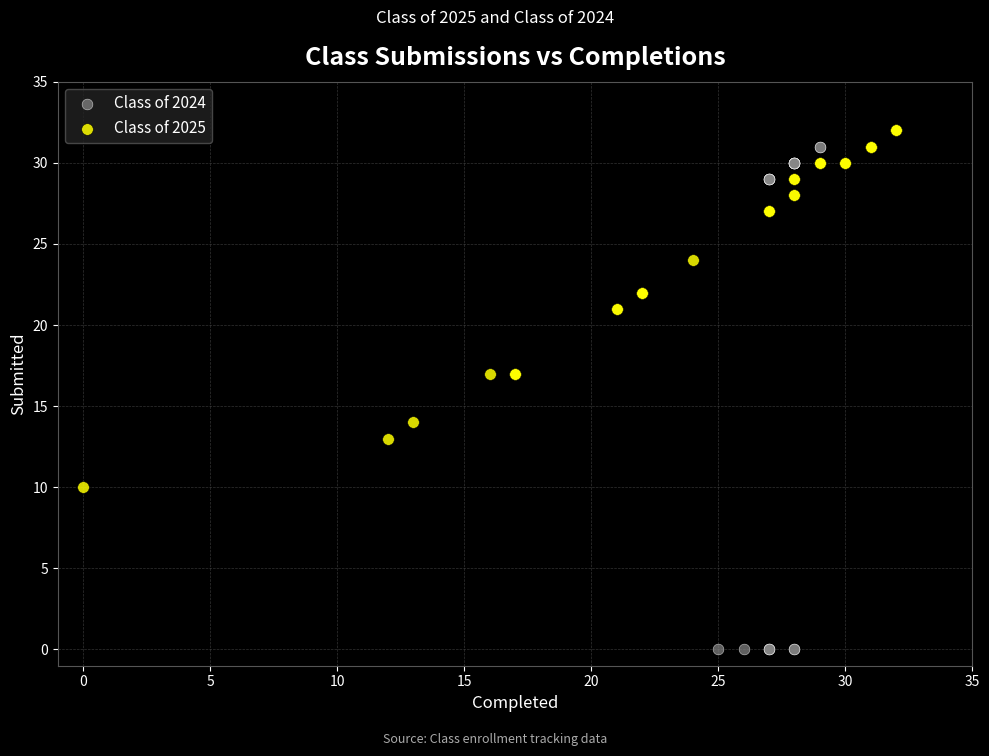

What are all the series names shown in the legend?

Class of 2024, Class of 2025